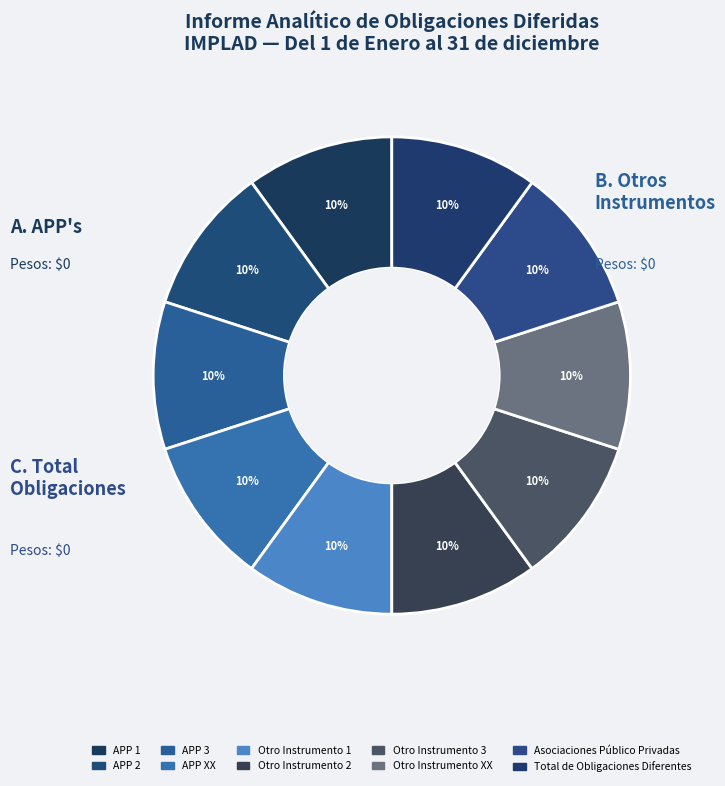

Which slice is the smallest?

APP 1